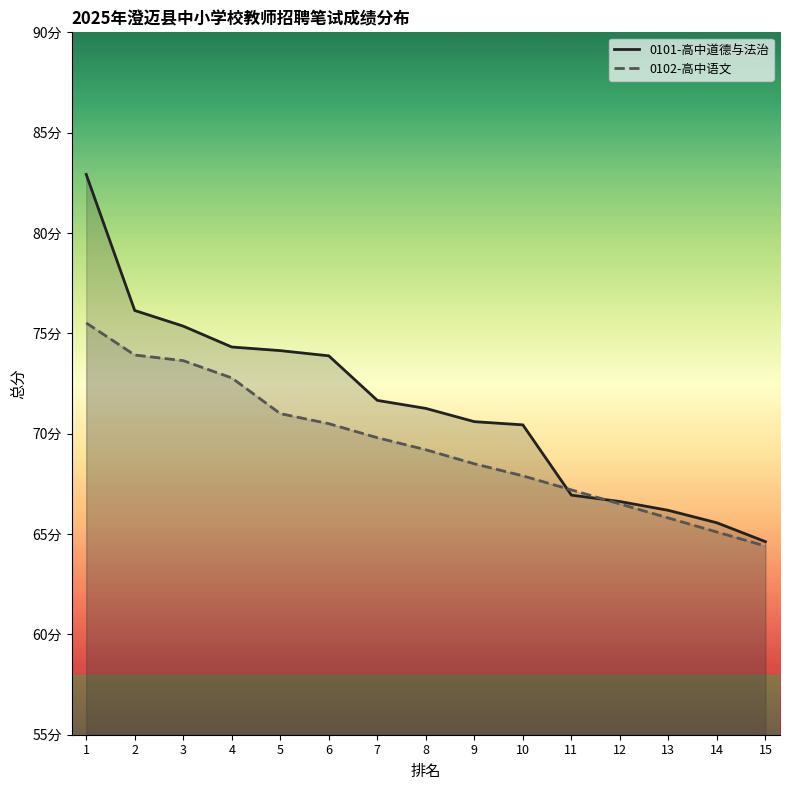

Rank the series by their average value, from highest to lowest.

0101-高中道德与法治, 0102-高中语文